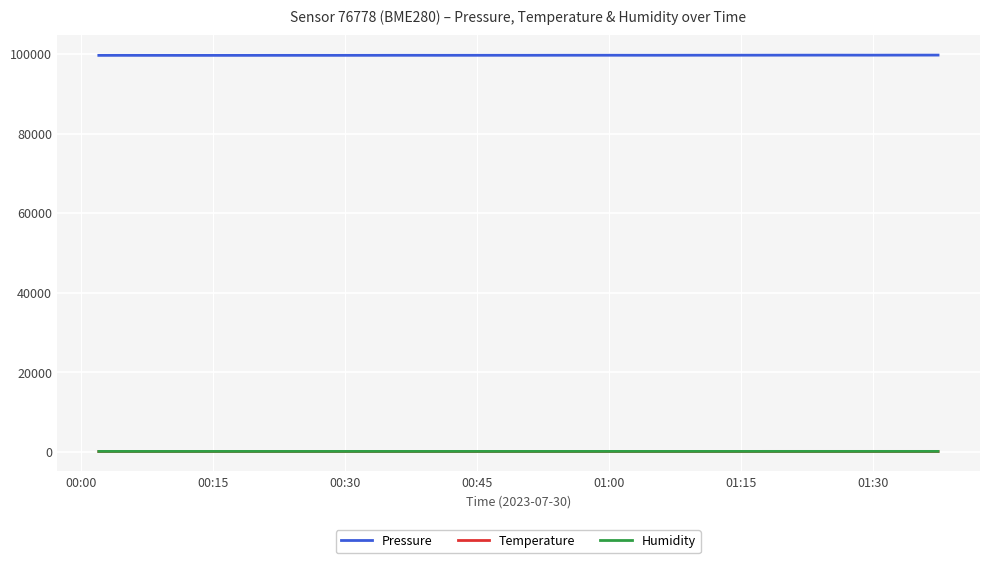

True or false: Humidity and Pressure cross at least once.

False